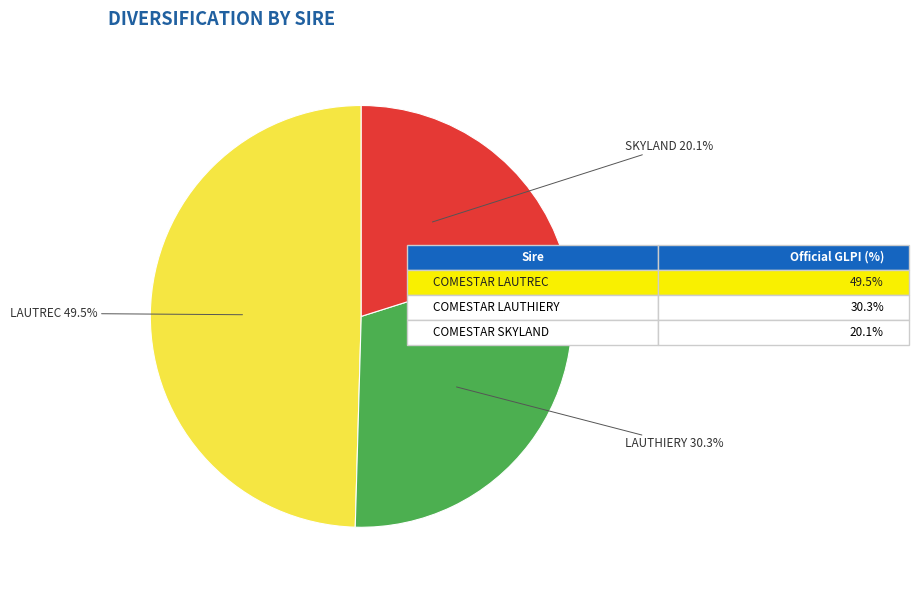

Does any single category account for the majority?

No